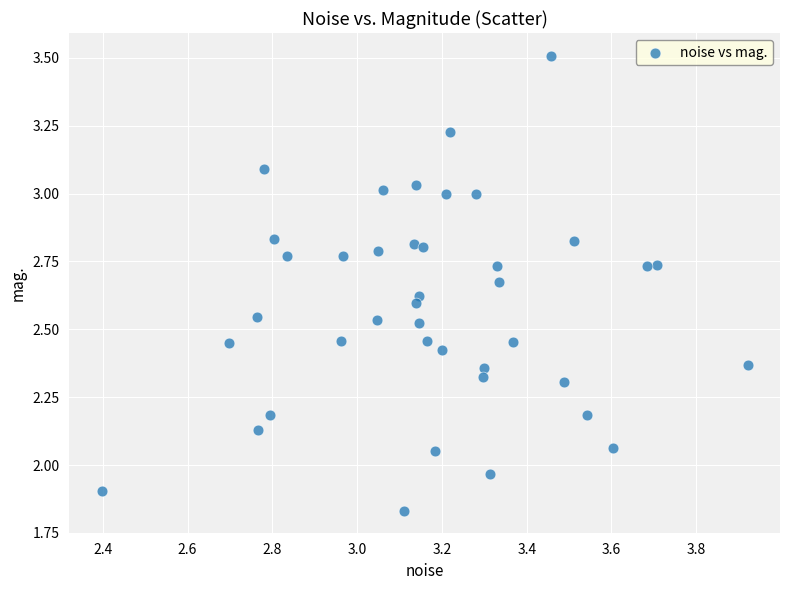

What is the range of X values (max minus min)?

1.5